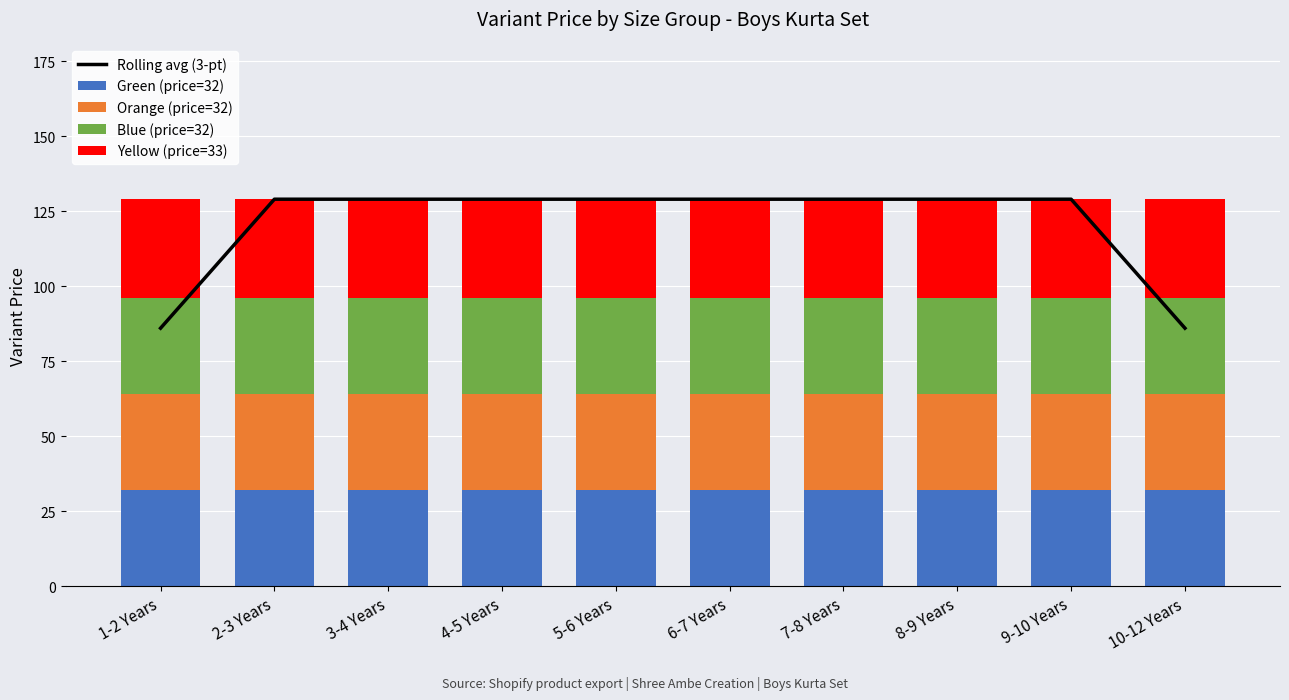

How many groups of bars are there?

10